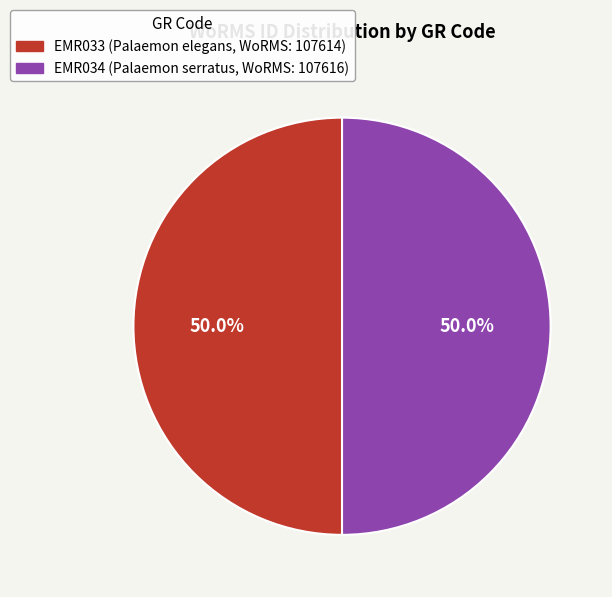

What is the ratio of the value at EMR034 to the value at EMR033?

1.0